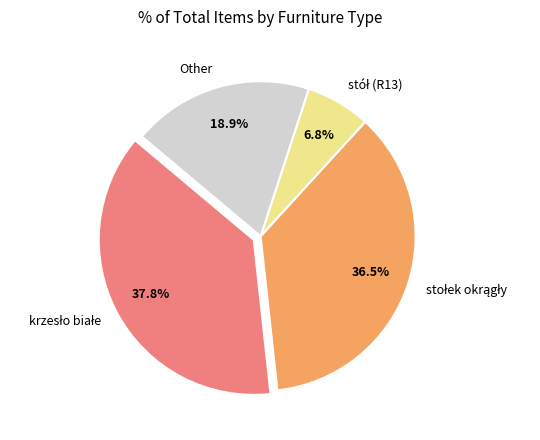

Does any single category account for the majority?

No